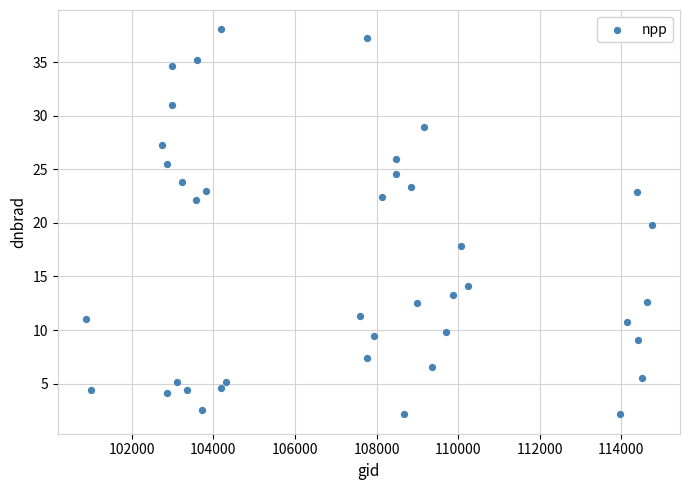

What is the range of X values (max minus min)?

13863.0